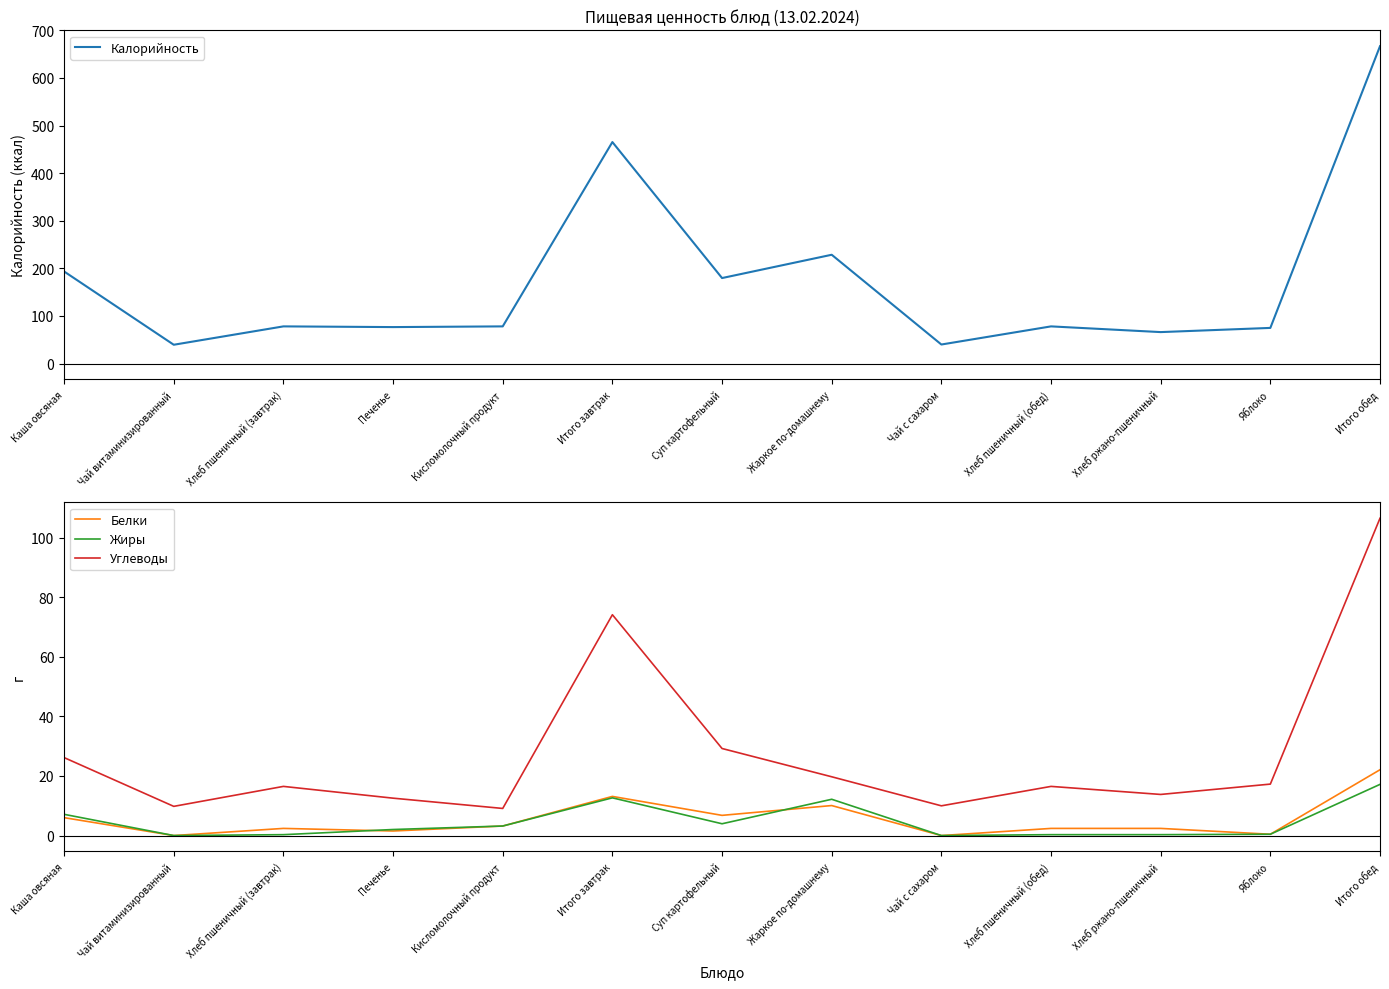

What is the approximate value of Белки at Хлеб ржано-пшеничный?

2.4